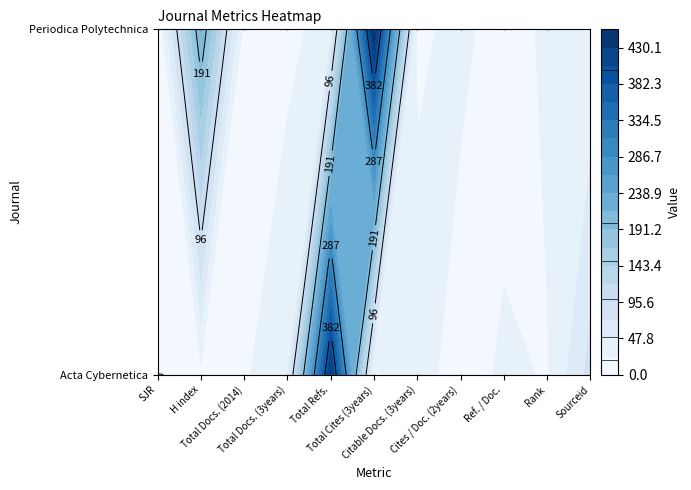

Which series has the widest spread of values?

Periodica Polytechnica